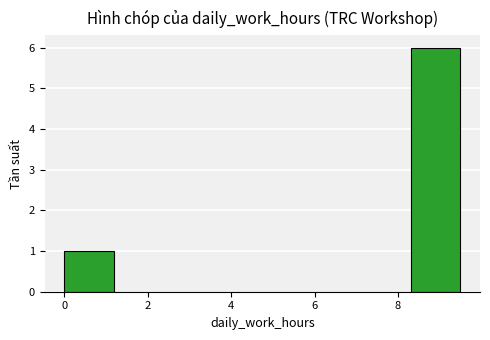

Reading left to right, transcribe this chart: for each bar, give the range it covers on the x-axis and its height. Neither the bar edges nor the heights are printed on the chart, so give them approximately, as read against the axes.

0.0 to 1.2: 1
1.2 to 2.4: 0
2.4 to 3.6: 0
3.6 to 4.8: 0
4.8 to 6.0: 0
6.0 to 7.2: 0
7.2 to 8.4: 0
8.4 to 9.4: 6